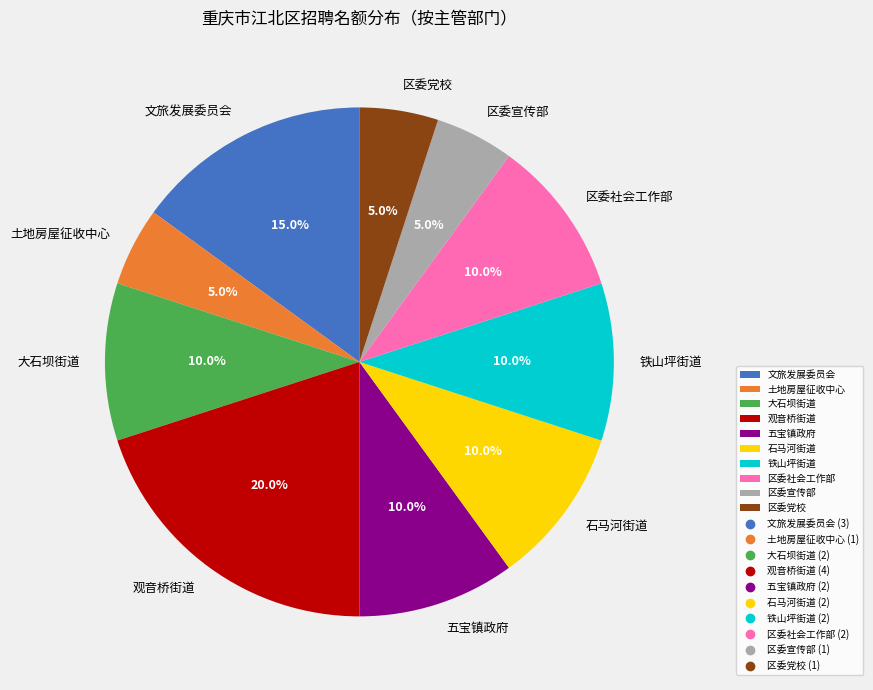

Combined, do 五宝镇政府 and 区委社会工作部 account for over 50%?

No